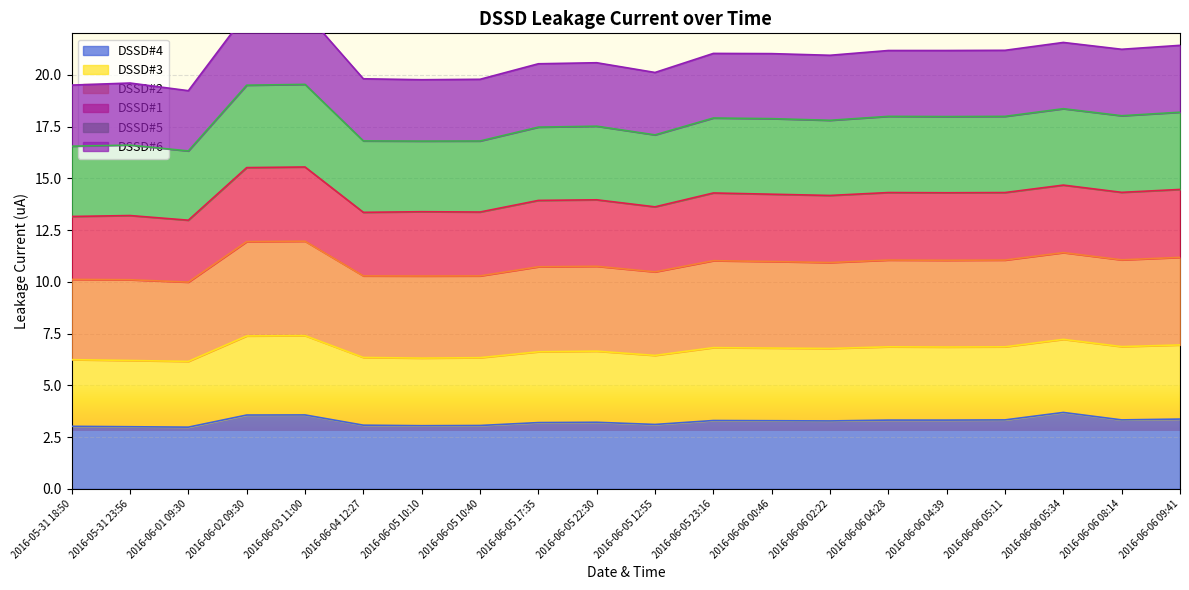

What position from the right is 2016-06-05 17:35?

12